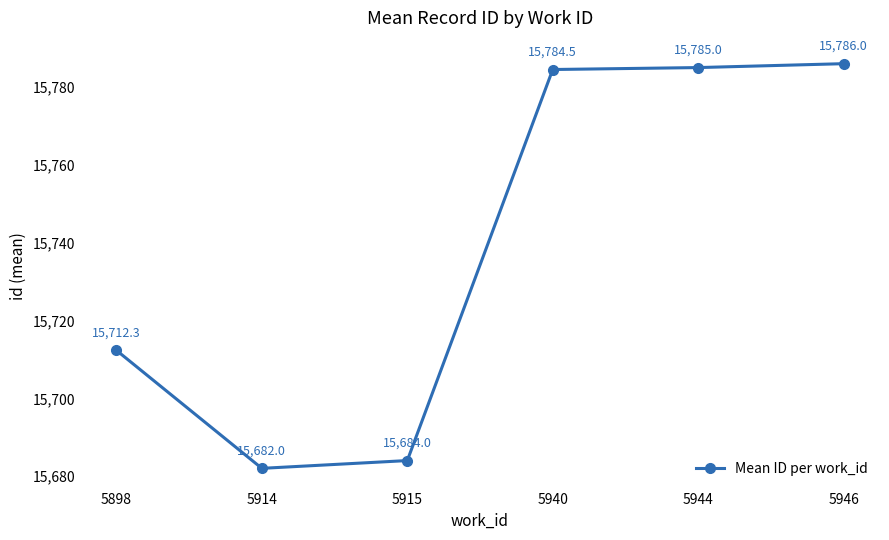

List the labels in order of value, largest first.

5946, 5944, 5940, 5898, 5915, 5914